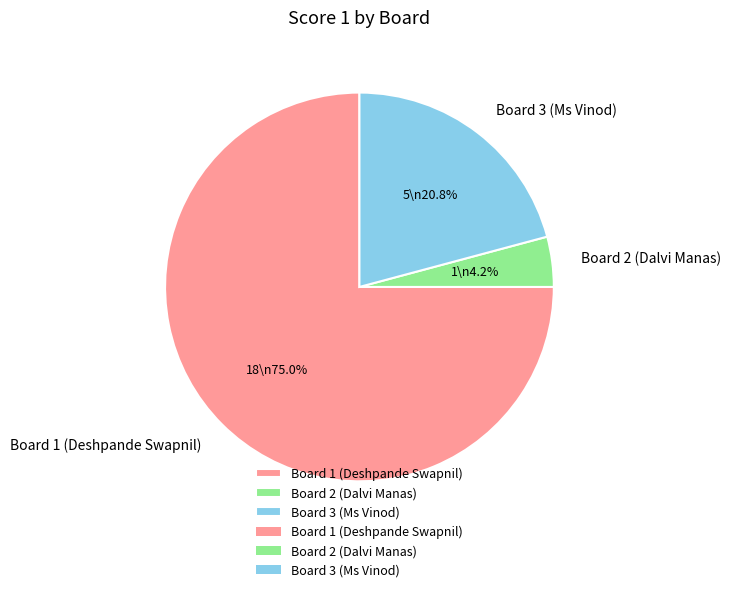

To the nearest percent, what is the difference between the largest and smallest slice percentages?

71%